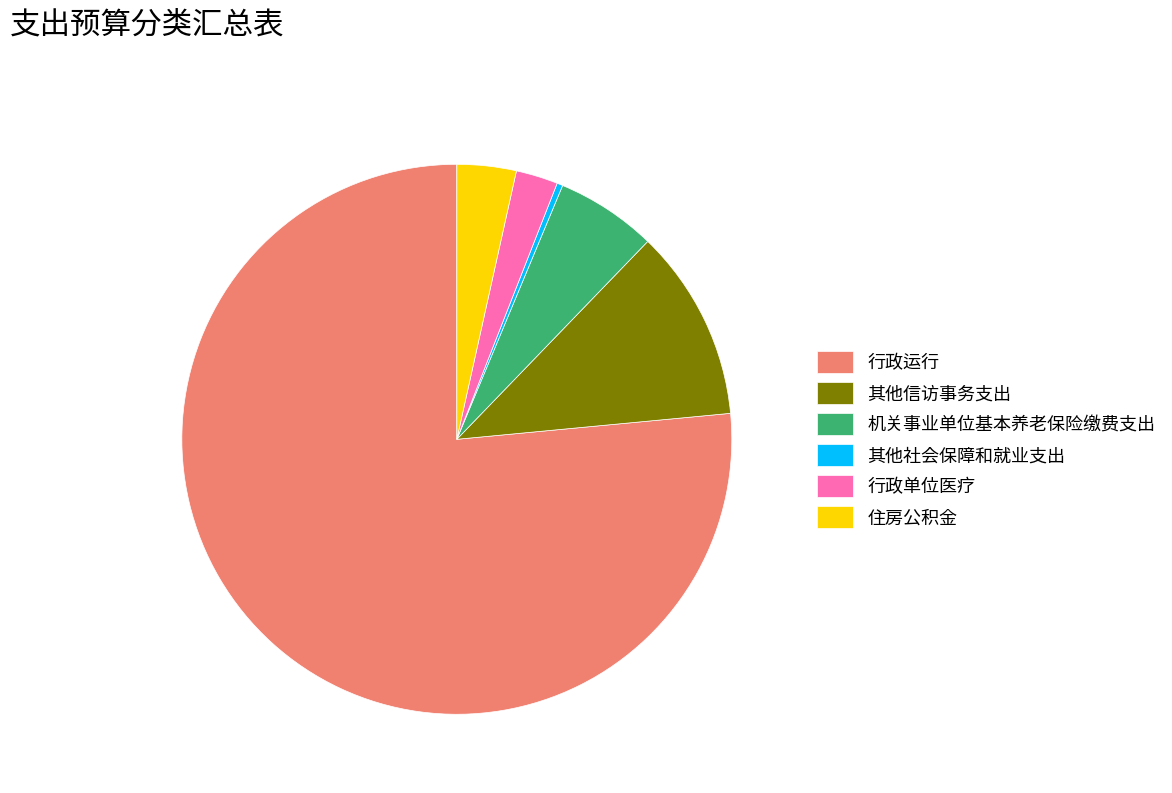

Does any single category account for the majority?

Yes